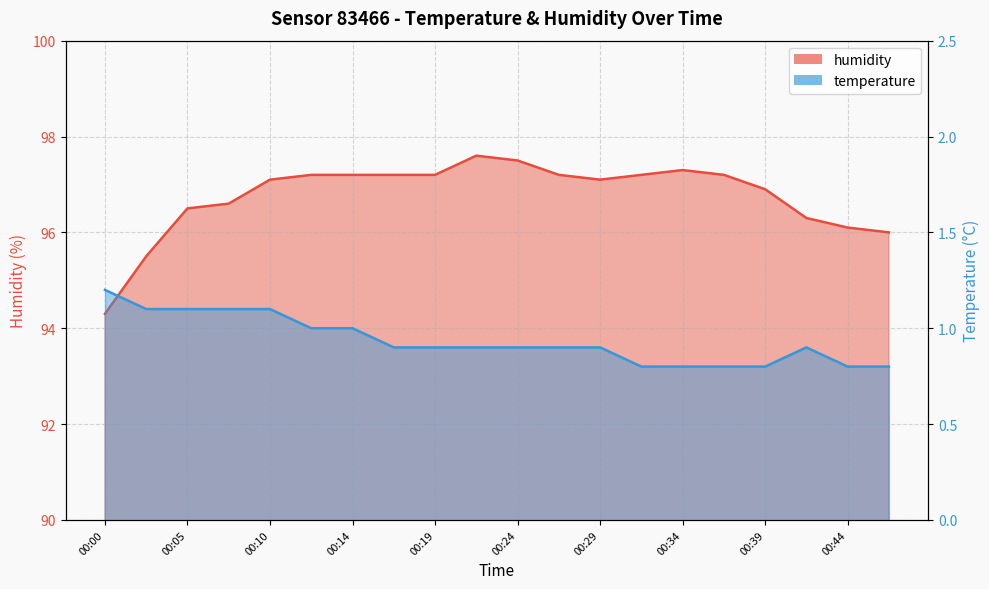

What are all the series names shown in the legend?

temperature, humidity